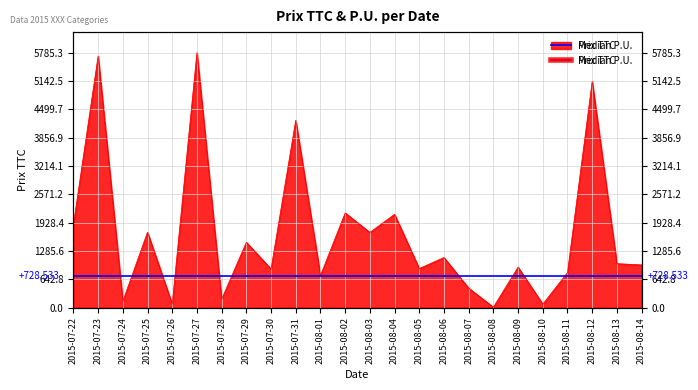

The chart shows a value of 1741.4 at 2015-08-14. True or false?

False